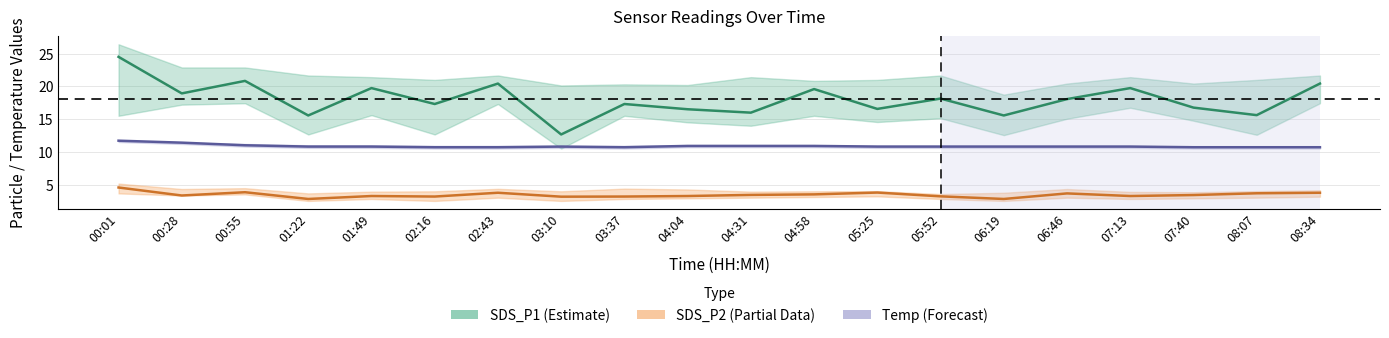

What value does the Temp (Forecast) series have at 02:16?

10.7